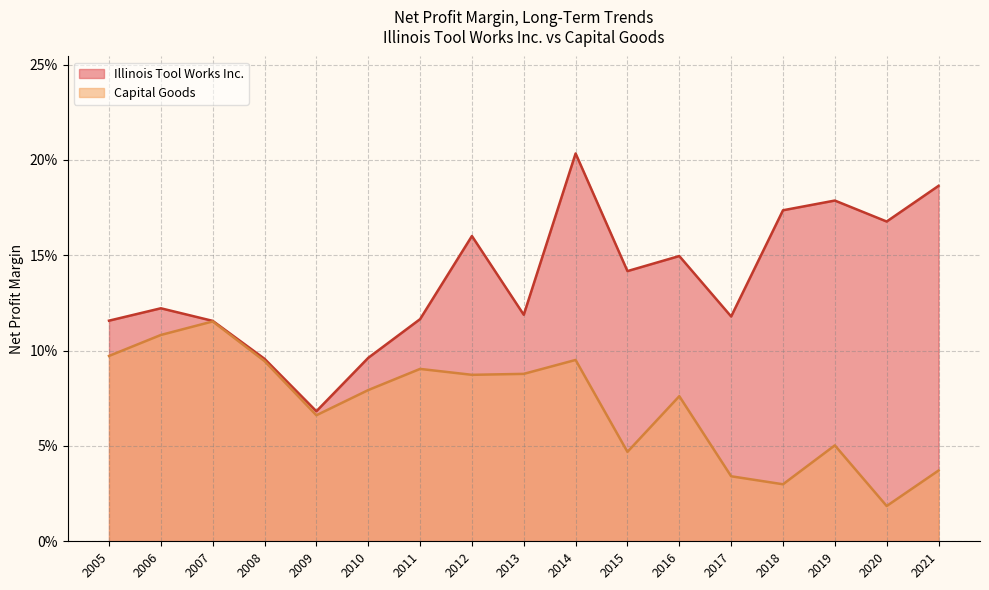

Does the chart display data point markers on the line(s)?

No